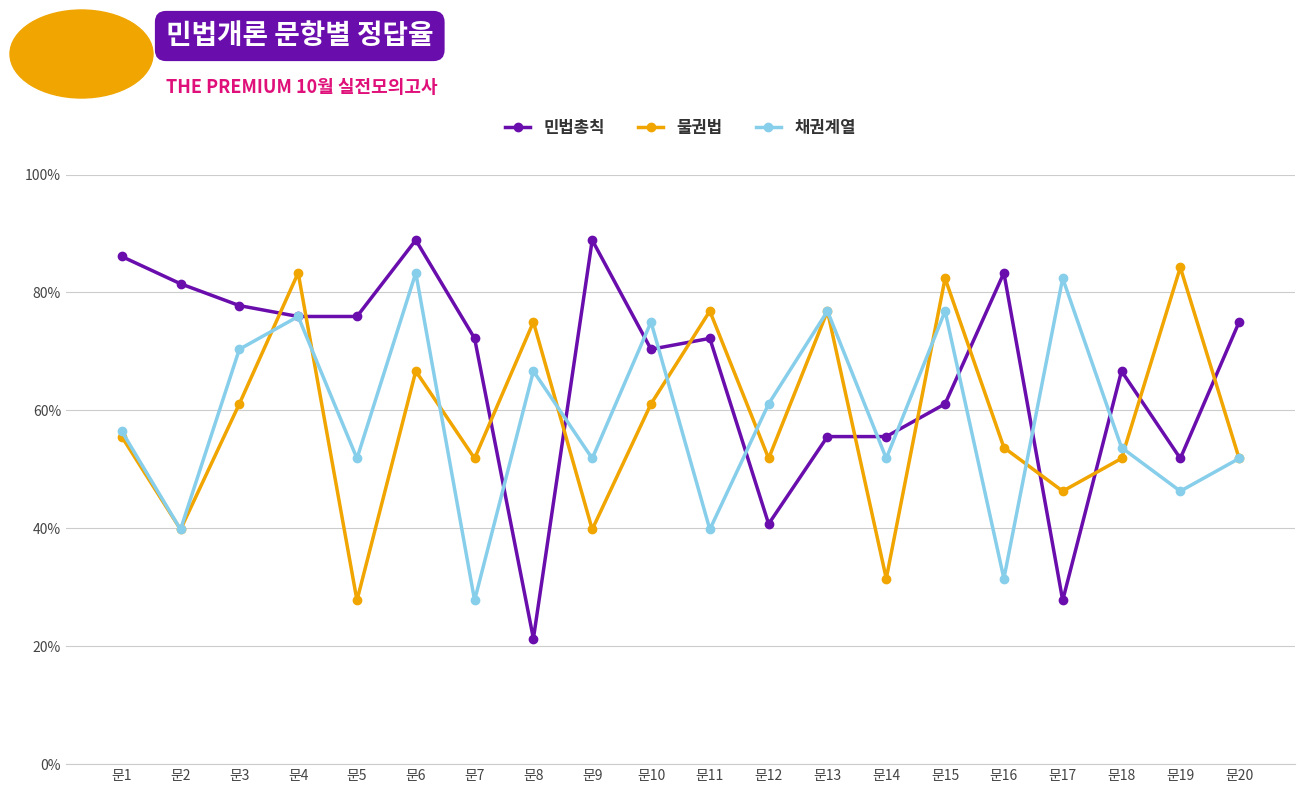

Which label corresponds to the smallest value in the chart?

문8